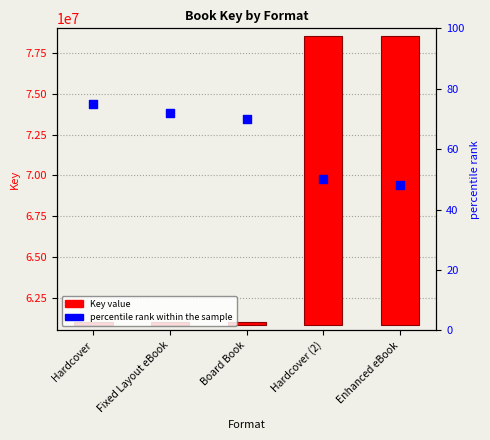

At which category is the sum across all series the highest?

Hardcover (2)